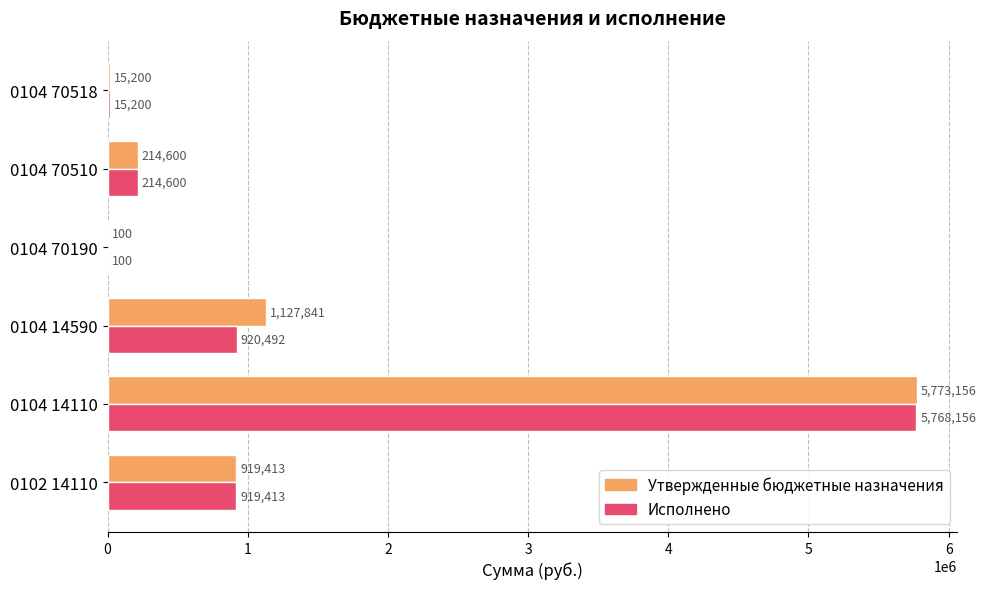

Which label corresponds to the largest value in the chart?

0104 14110